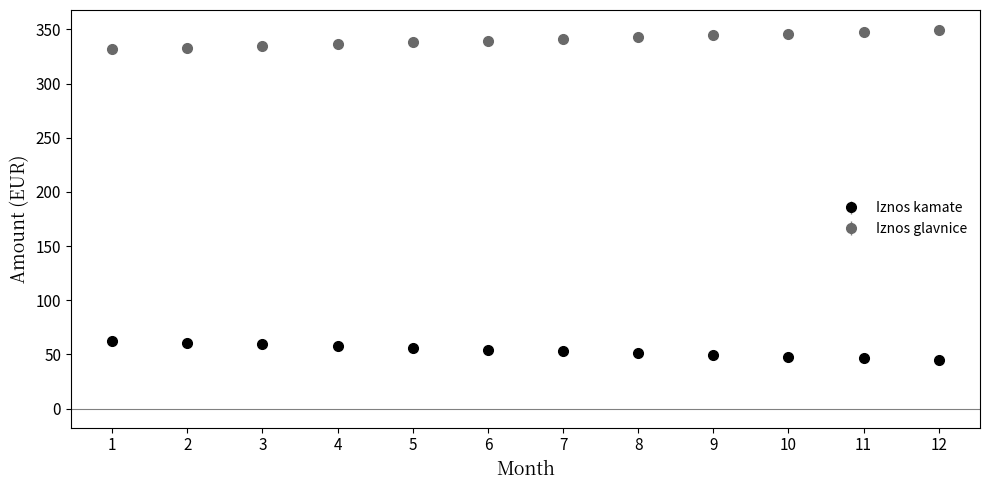

What is the spread (max minus min) of values at 2?

272.2